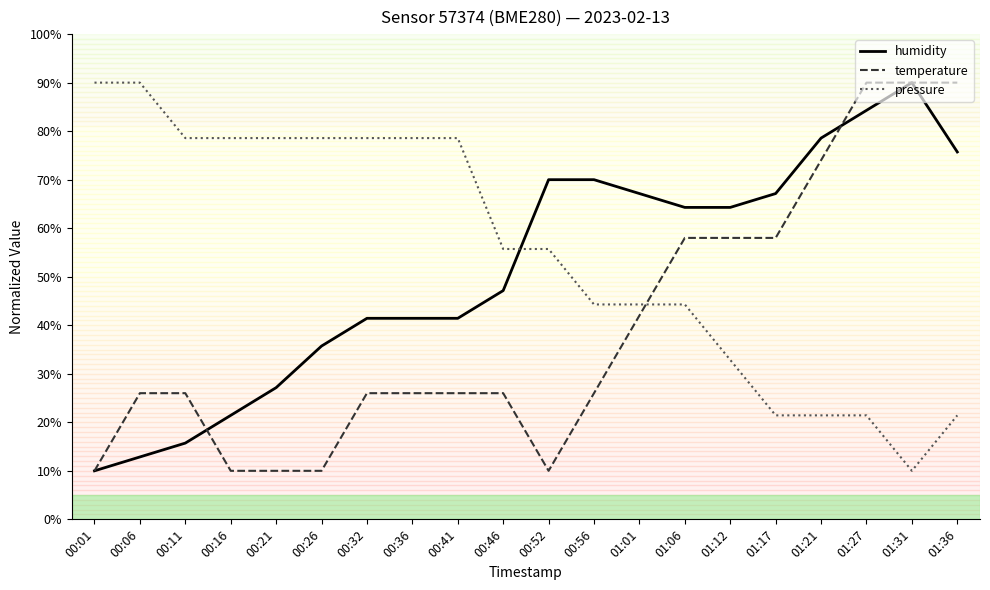

How many lines are shown in the chart?

3